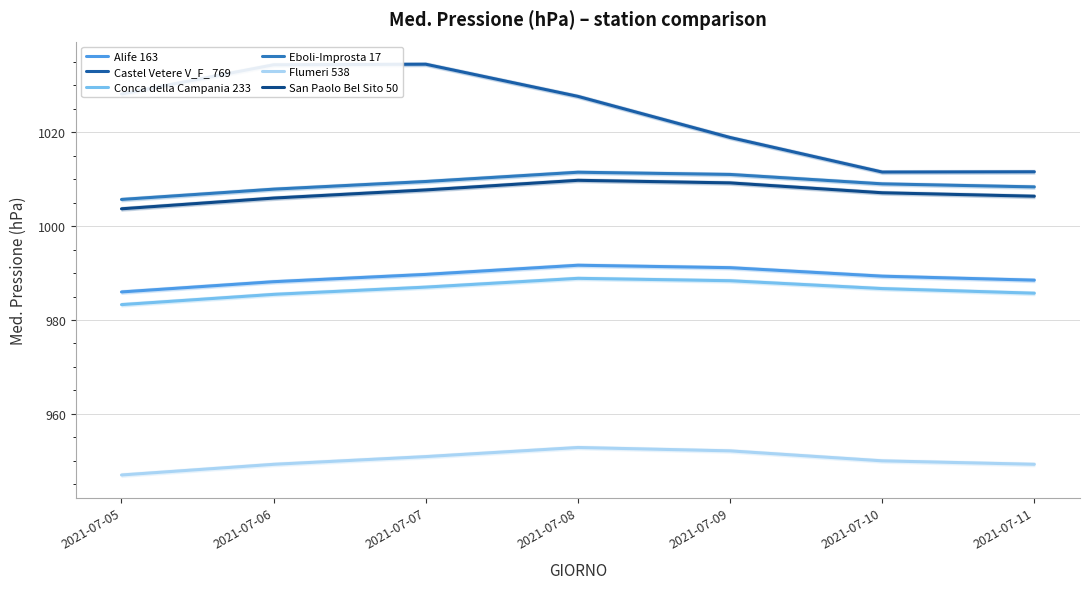

Between 2021-07-09 and 2021-07-10, which is larger?

2021-07-09